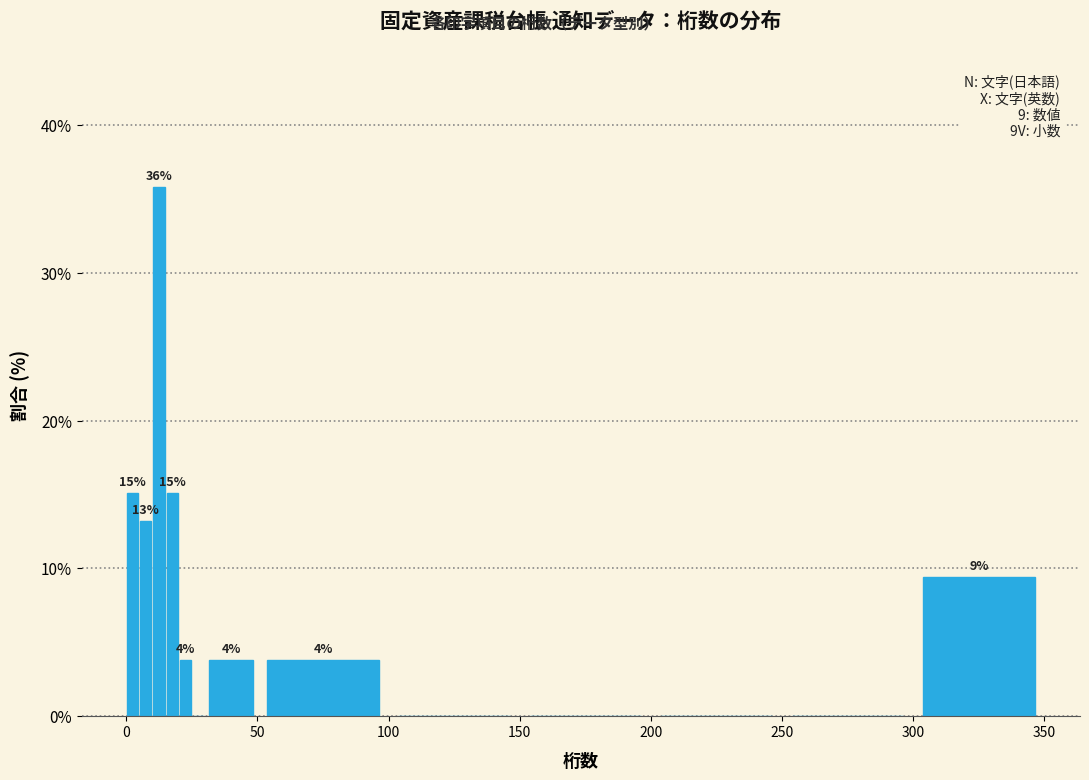

Read against the x-axis, roughly where is the centre of the tallest bar?

15